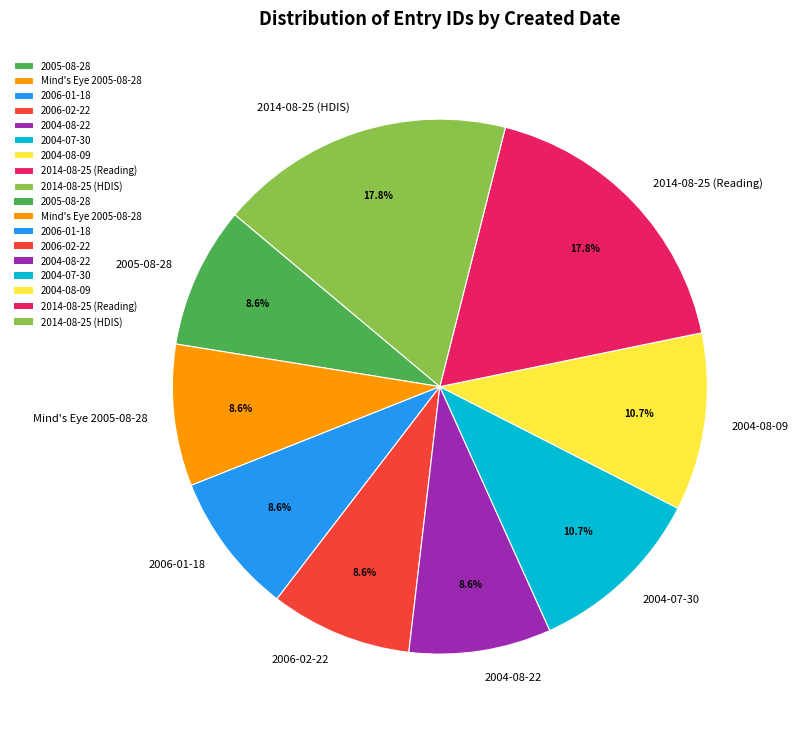

True or false: 2014-08-25 (Reading) accounts for 18% of the total.

True